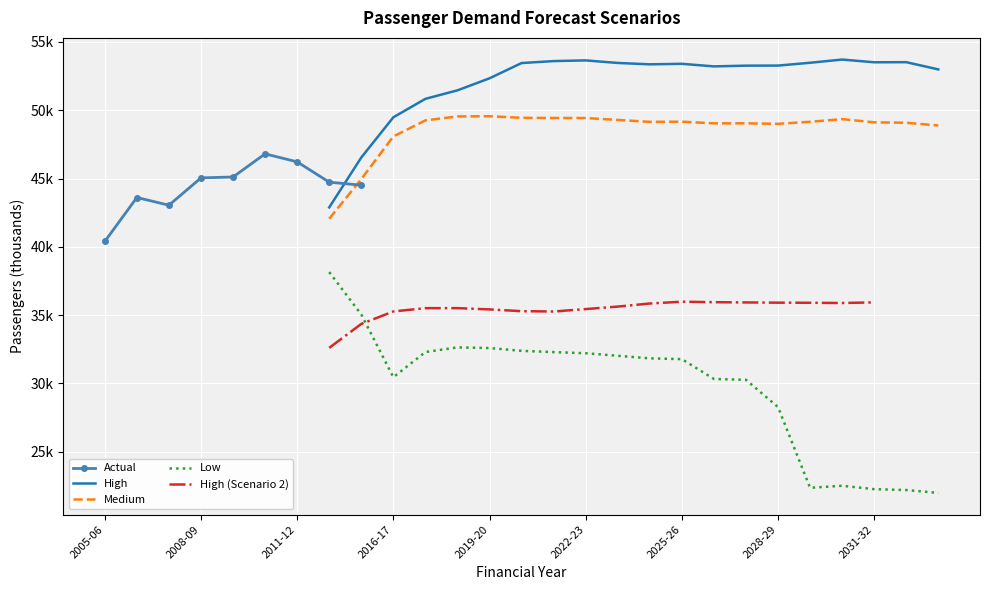

What is the change in value from 5 to 8?

-2293.1